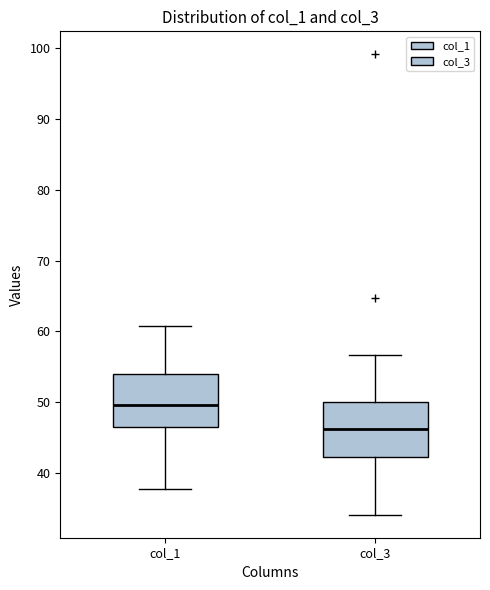

Where does the median line of the box for col_3 sit on the y-axis? The values are not printed on the chart, so give them approximately, as read against the axis.

46